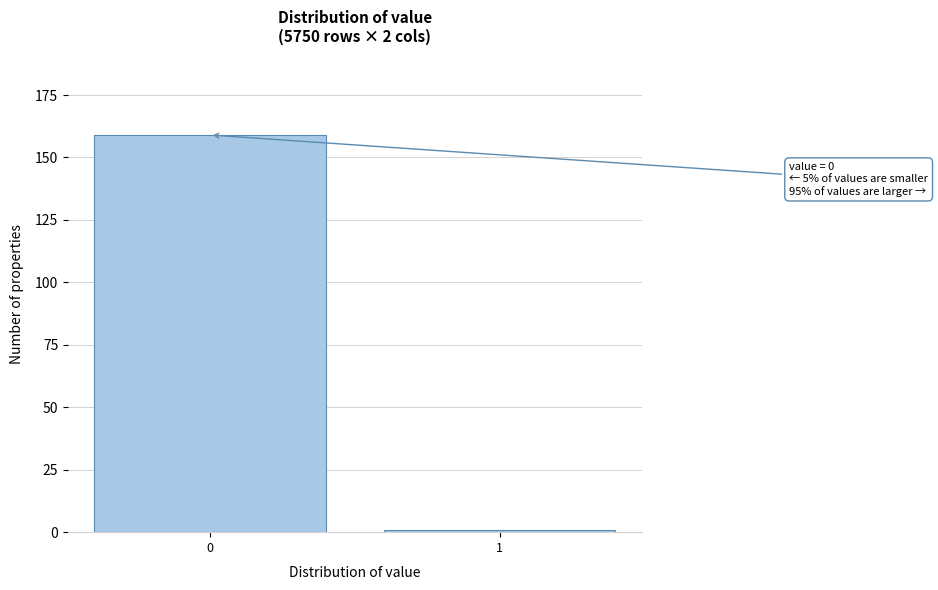

Reading left to right, extract all data points from this chart.

159	1